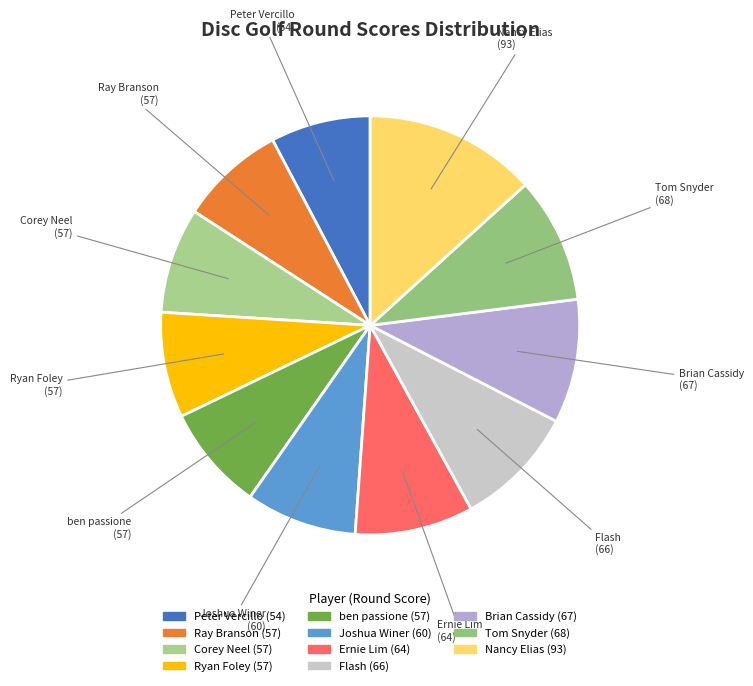

Which has a higher value, Nancy Elias or Flash?

Nancy Elias